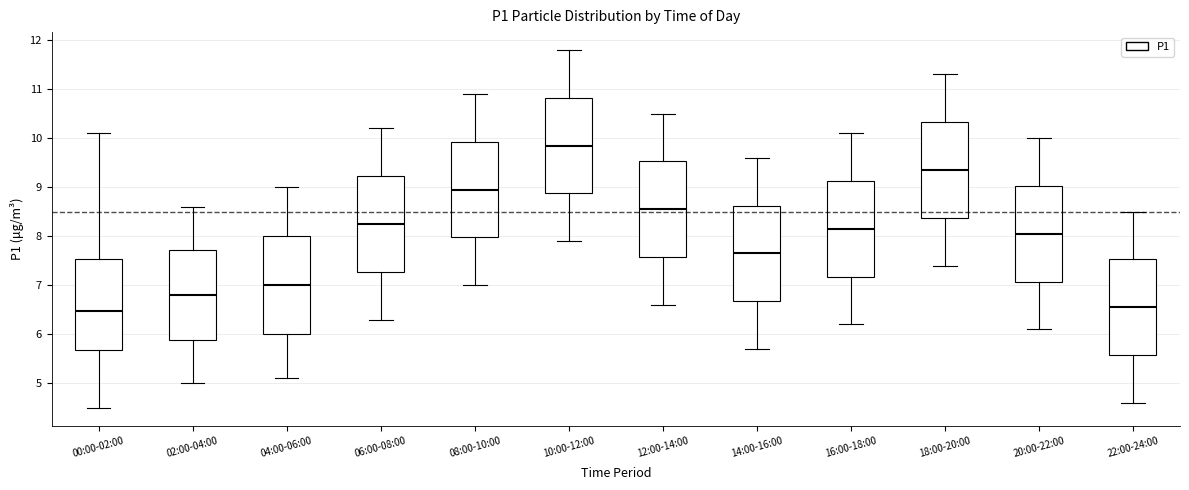

Reading left to right, read every box against the y-axis: the position of its median line, the range the box covers, and the ends of its whiskers. The values are not printed on the chart, so give them approximately, as read against the axis.

00:00-02:00: median 6.5, box 5.7 to 7.5, whiskers 4.5 to 10.1
02:00-04:00: median 6.8, box 5.9 to 7.7, whiskers 5.0 to 8.6
04:00-06:00: median 7.0, box 6.0 to 8.0, whiskers 5.1 to 9.0
06:00-08:00: median 8.3, box 7.3 to 9.2, whiskers 6.3 to 10.2
08:00-10:00: median 9.0, box 8.0 to 9.9, whiskers 7.0 to 10.9
10:00-12:00: median 9.9, box 8.9 to 10.8, whiskers 7.9 to 11.8
12:00-14:00: median 8.6, box 7.6 to 9.5, whiskers 6.6 to 10.5
14:00-16:00: median 7.7, box 6.7 to 8.6, whiskers 5.7 to 9.6
16:00-18:00: median 8.2, box 7.2 to 9.1, whiskers 6.2 to 10.1
18:00-20:00: median 9.4, box 8.4 to 10.3, whiskers 7.4 to 11.3
20:00-22:00: median 8.1, box 7.1 to 9.0, whiskers 6.1 to 10.0
22:00-24:00: median 6.6, box 5.6 to 7.5, whiskers 4.6 to 8.5